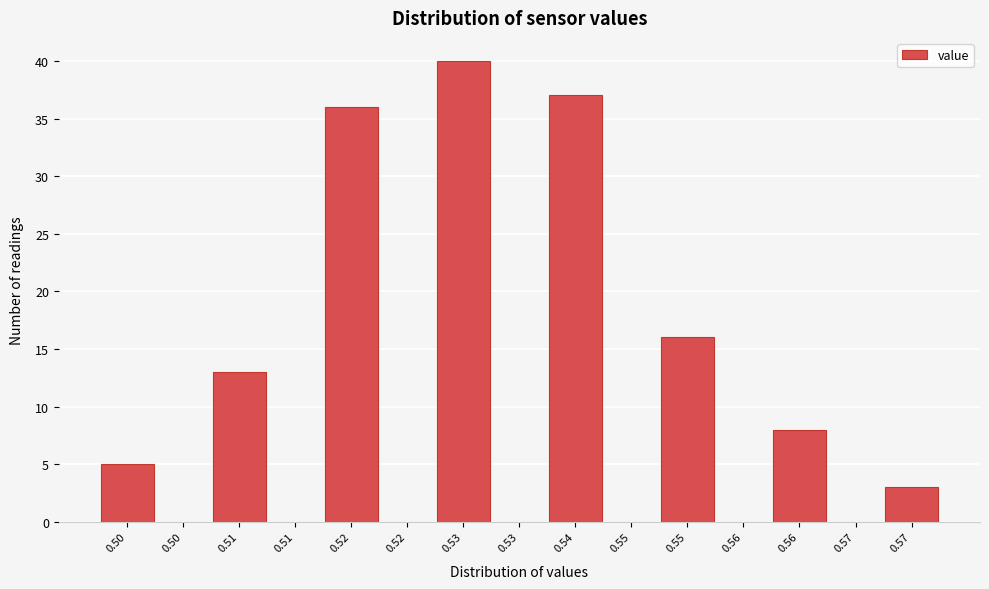

Count the number of categories in the chart.

15